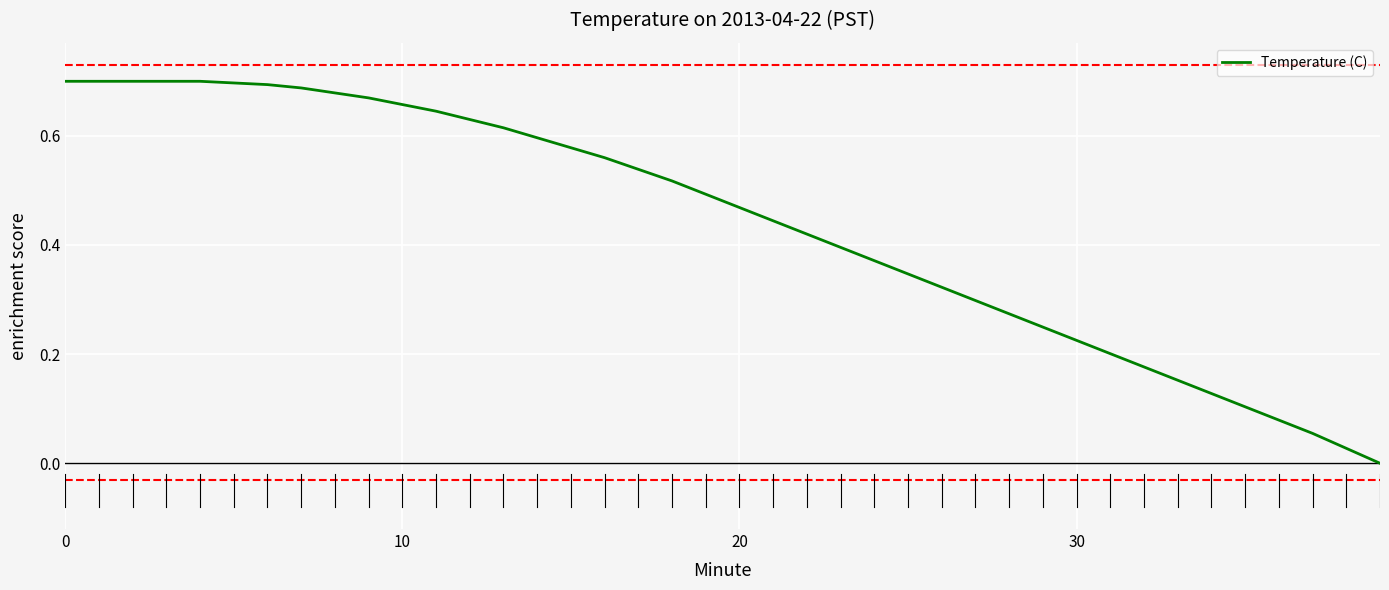

The value at 30 is 0.1. True or false?

False